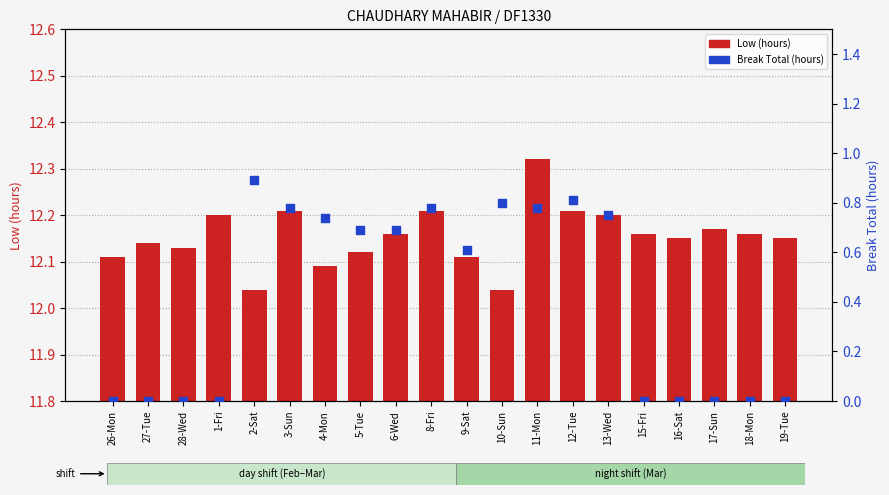

What is the total value across all series at 1-Fri?

12.2